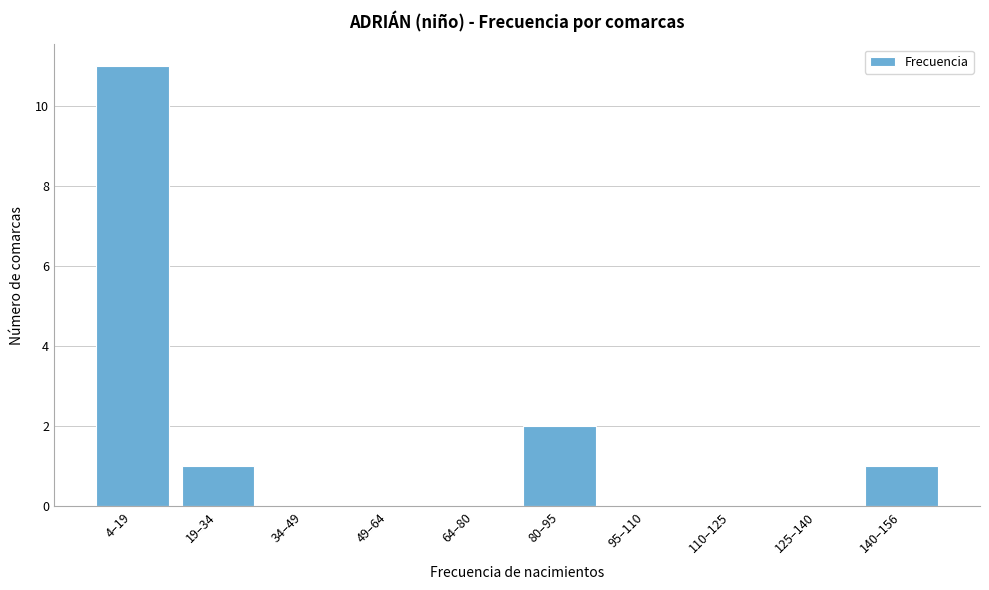

Reading left to right, what are all the values shown in this chart?

4–19=11	19–34=1	34–49=0	49–64=0	64–80=0	80–95=2	95–110=0	110–125=0	125–140=0	140–156=1